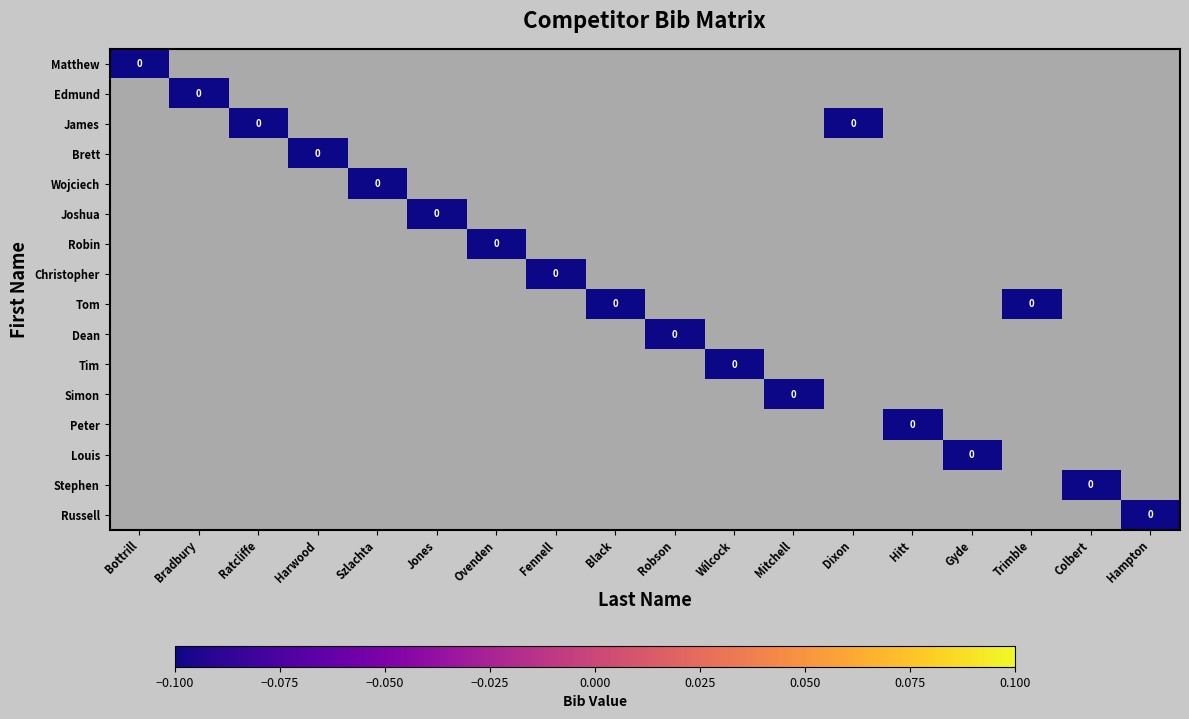

At Colbert, list the series in order from smallest to largest.

Matthew, Edmund, James, Brett, Wojciech, Joshua, Robin, Christopher, Tom, Dean, Tim, Simon, Peter, Louis, Russell, Stephen